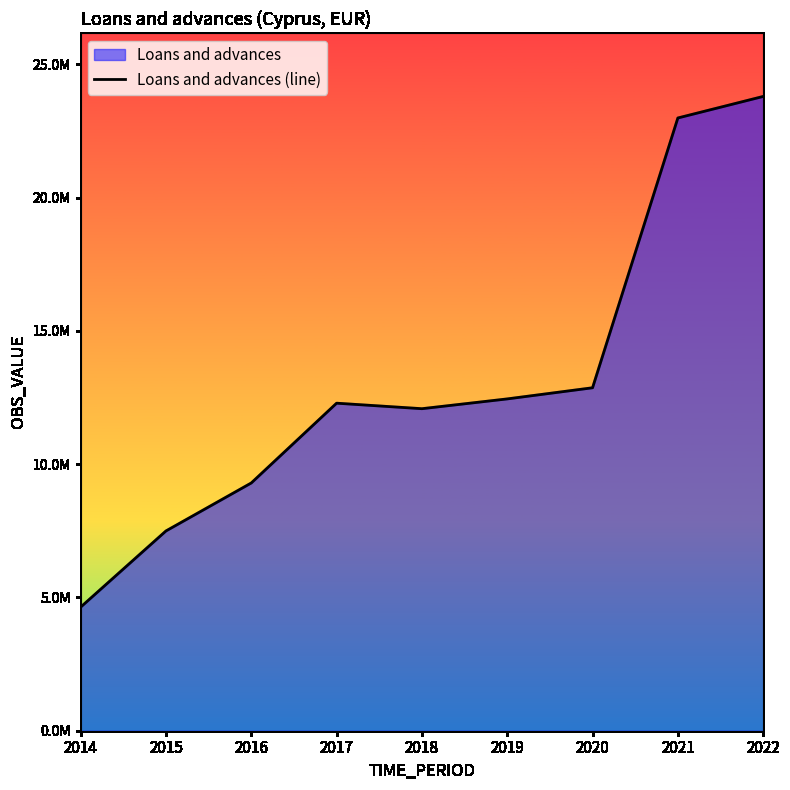

What is the change in value from 2020 to 2021?

+10122817.0